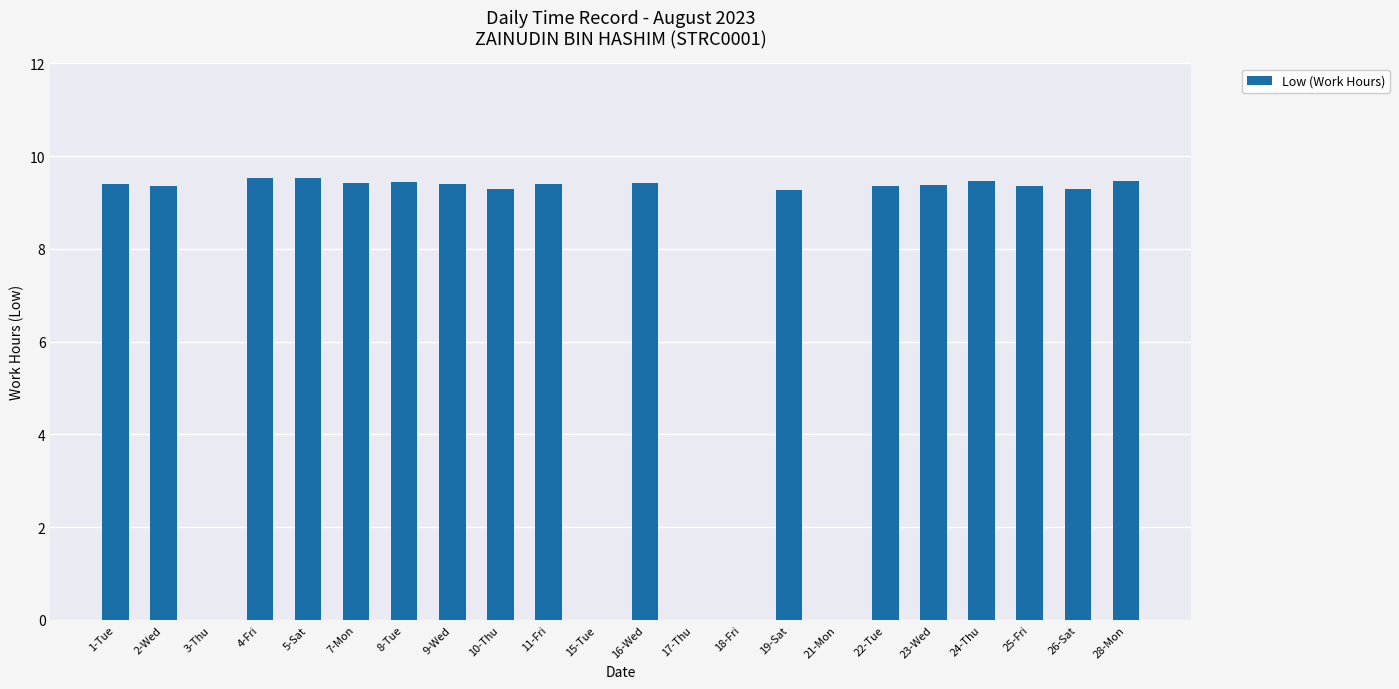

What is the sum of the values at 22-Tue and 25-Fri?

18.7